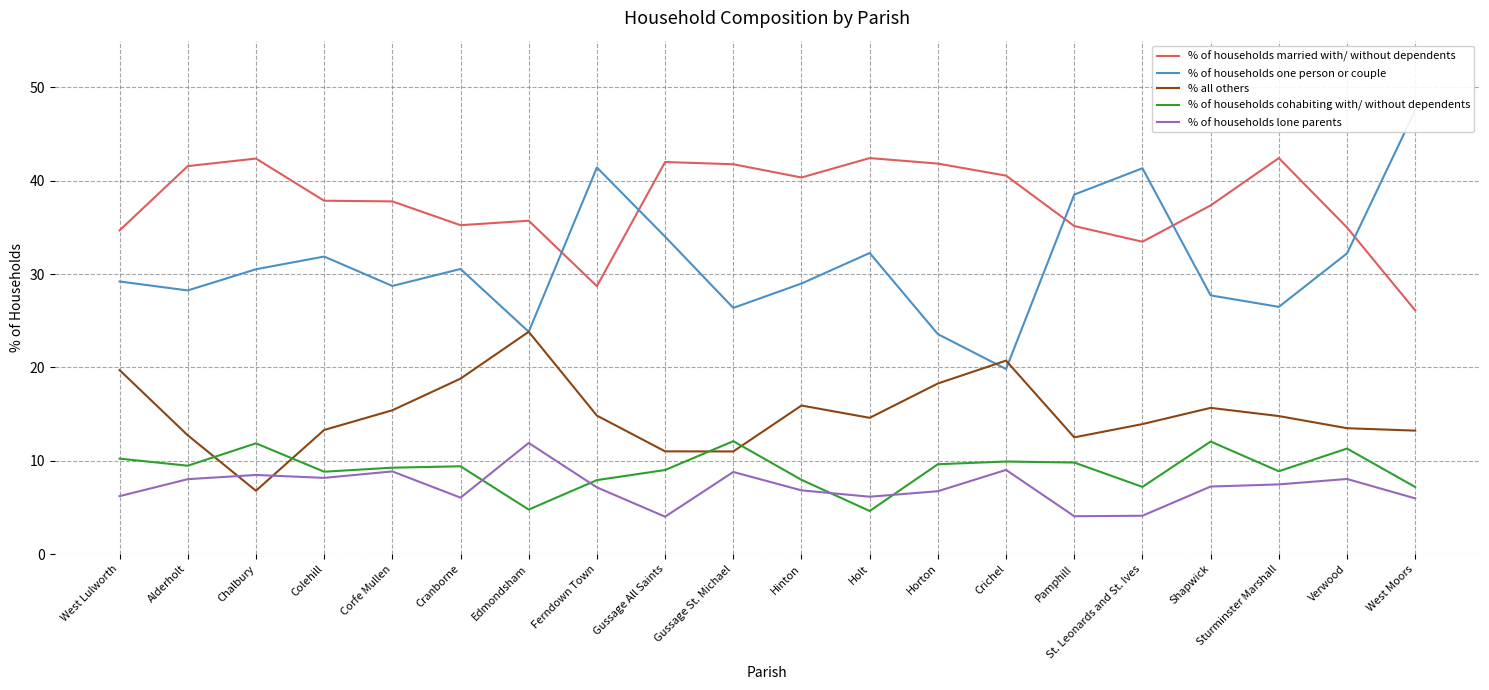

The % of households one person or couple series shows 41.3 at St. Leonards and St. Ives. True or false?

True